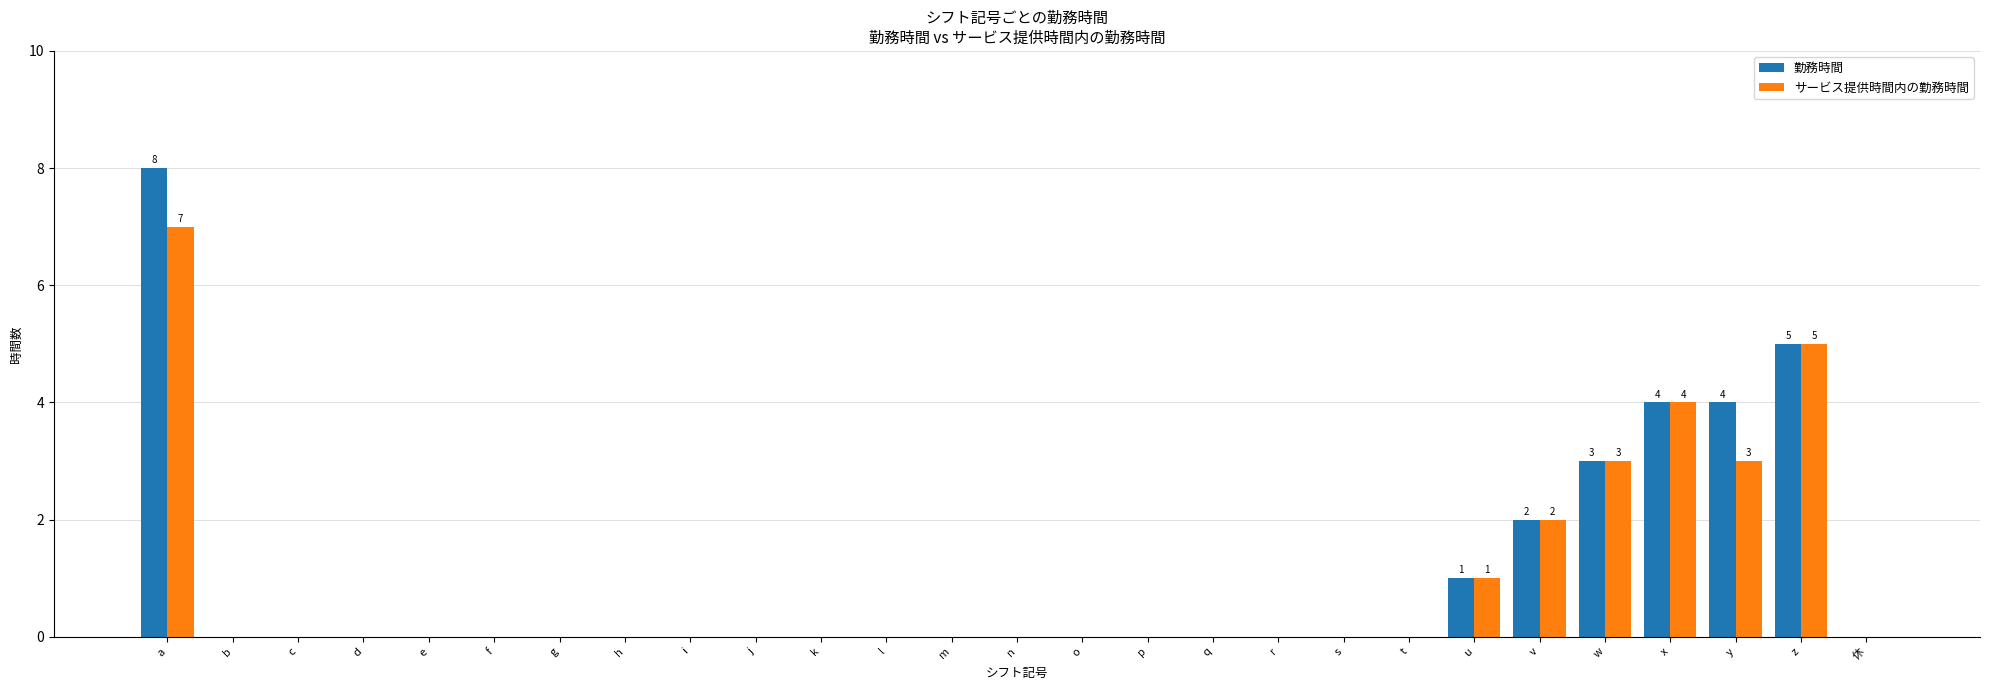

How many distinct data groups are displayed?

2